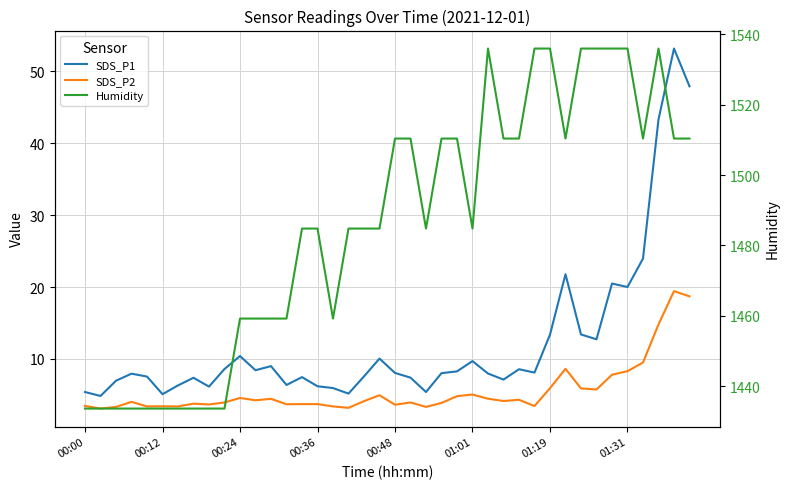

At which category is the sum across all series the highest?

37